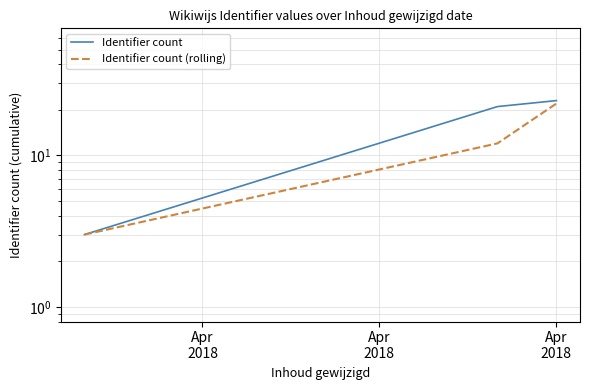

Rank the series at Apr
2018 from lowest to highest value.

Identifier count, Identifier count (rolling)